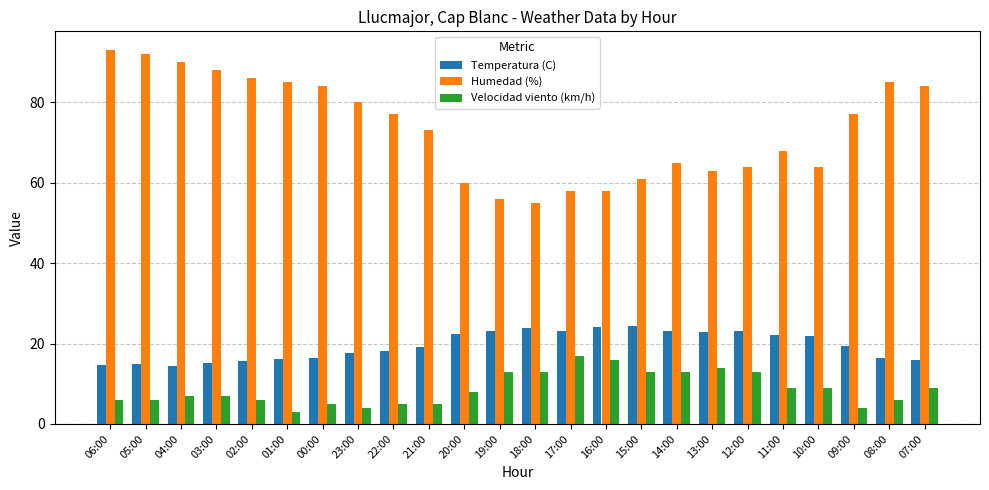

What is the minimum value for Humedad (%)?

55.0